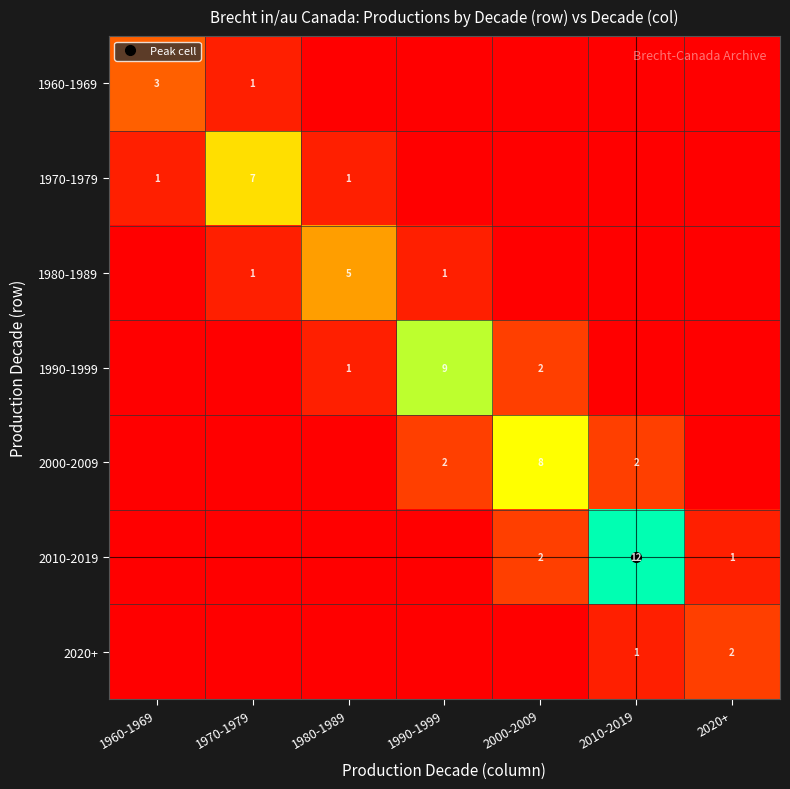

What is the spread (max minus min) of values at 2010-2019?

12